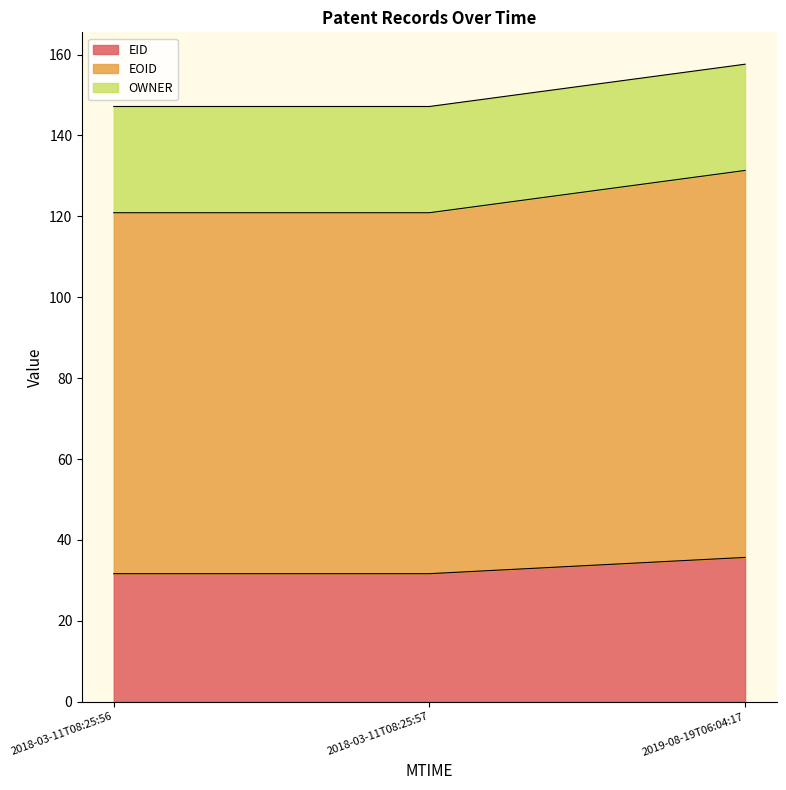

What is the difference between the EID values at 2019-08-19T06:04:17 and 2018-03-11T08:25:56?

4.0